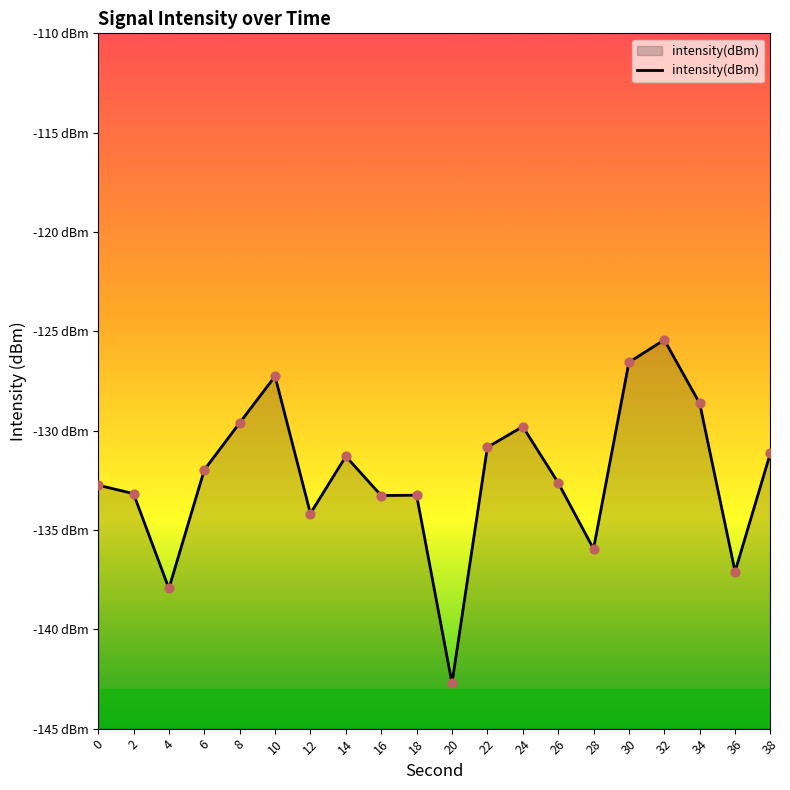

Between 2 and 28, which is larger?

2